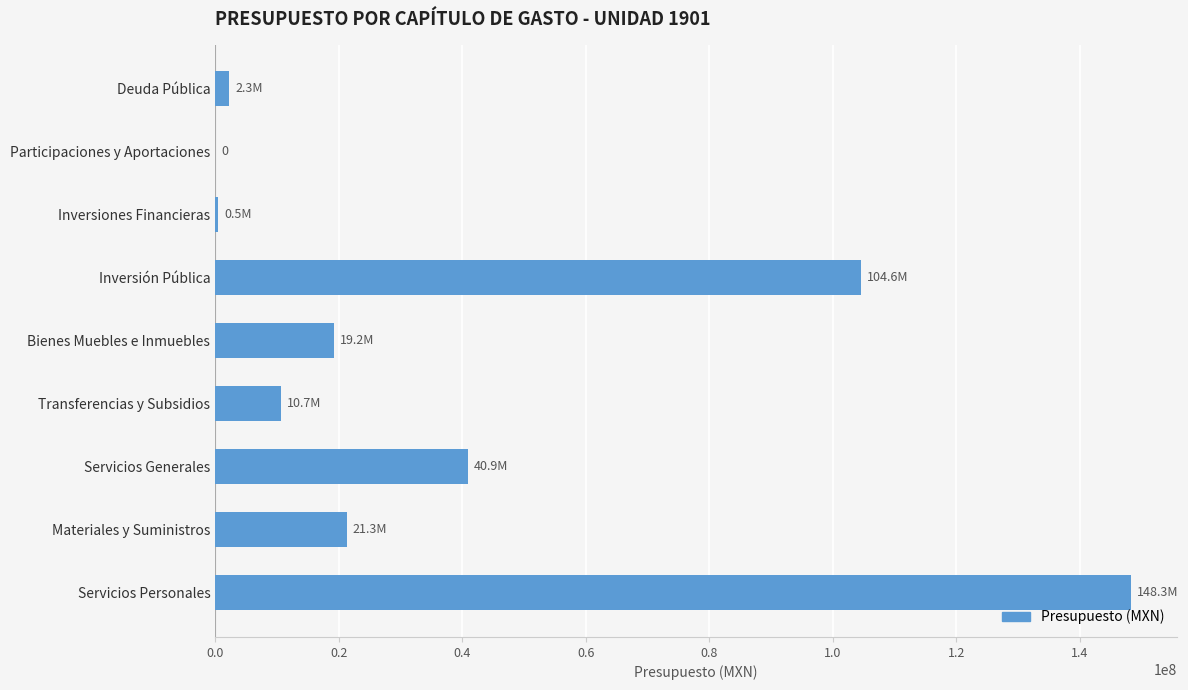

Approximately how many times larger is the value at Servicios Personales compared to Transferencias y Subsidios?

13.9